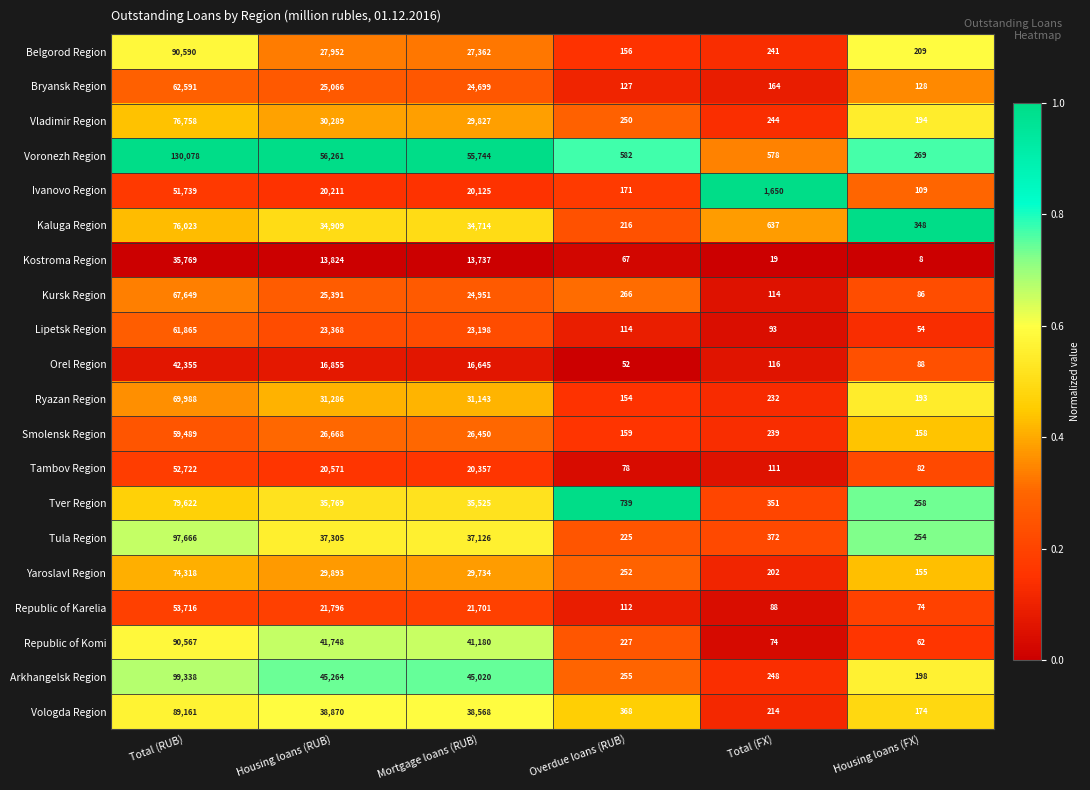

What is the difference between the highest and lowest values at Housing loans (RUB)?

42437